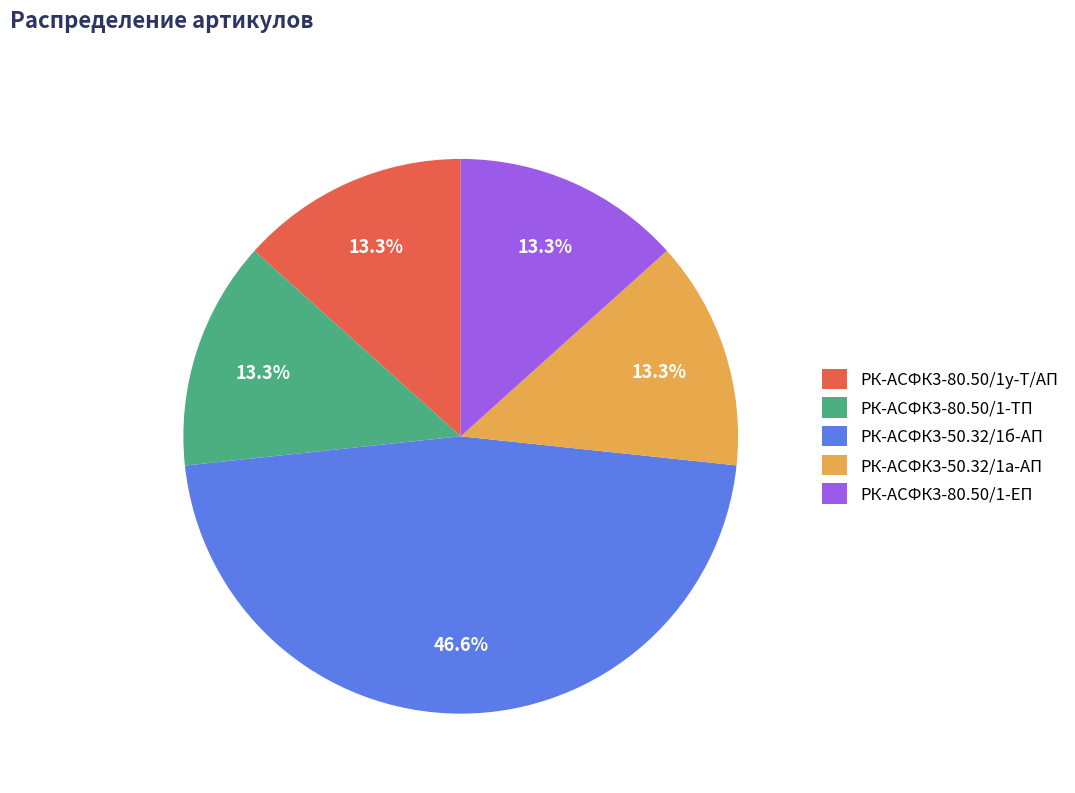

Approximately how many times larger is the value at РК-АСФК3-50.32/1а-АП compared to РК-АСФК3-80.50/1у-Т/АП?

1.0